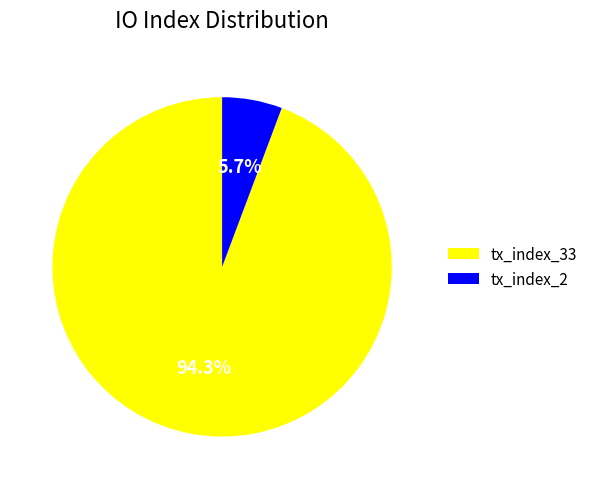

What is the smallest slice in the pie chart?

tx_index_2